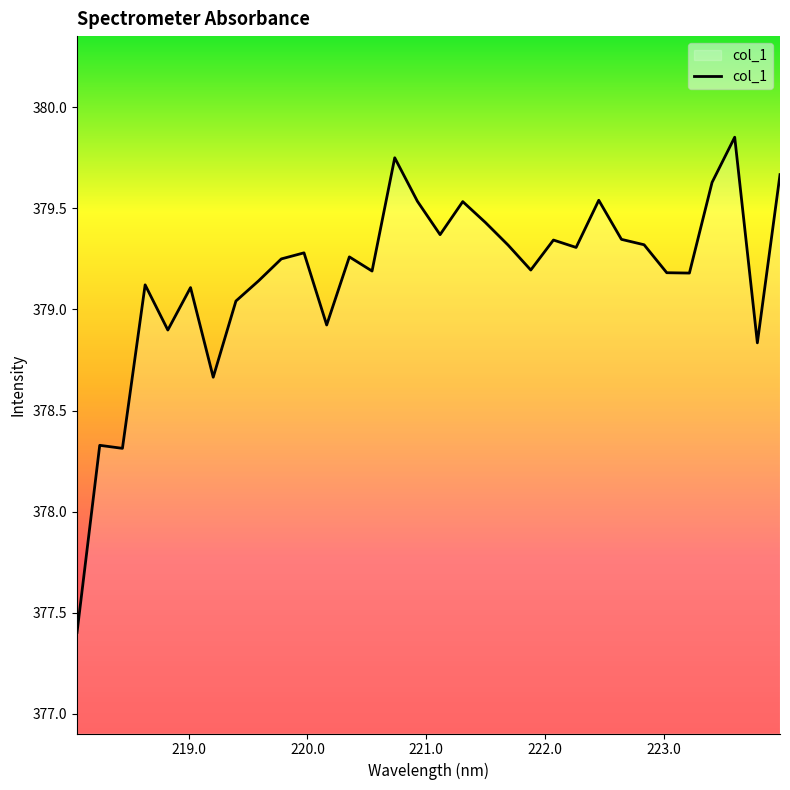

What is the minimum value shown in the chart?

377.4